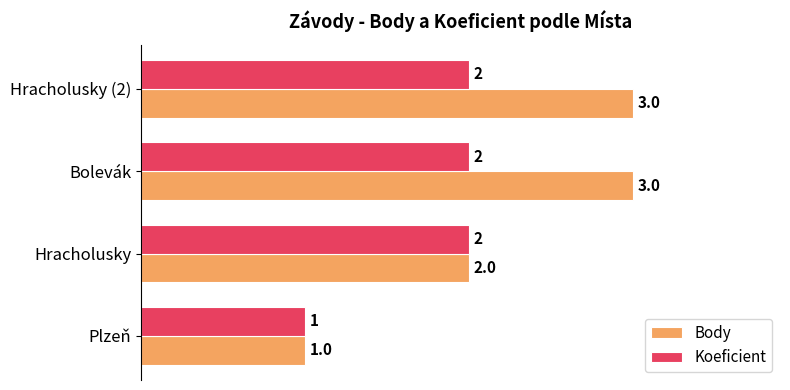

Which series has the largest total across all categories?

Body